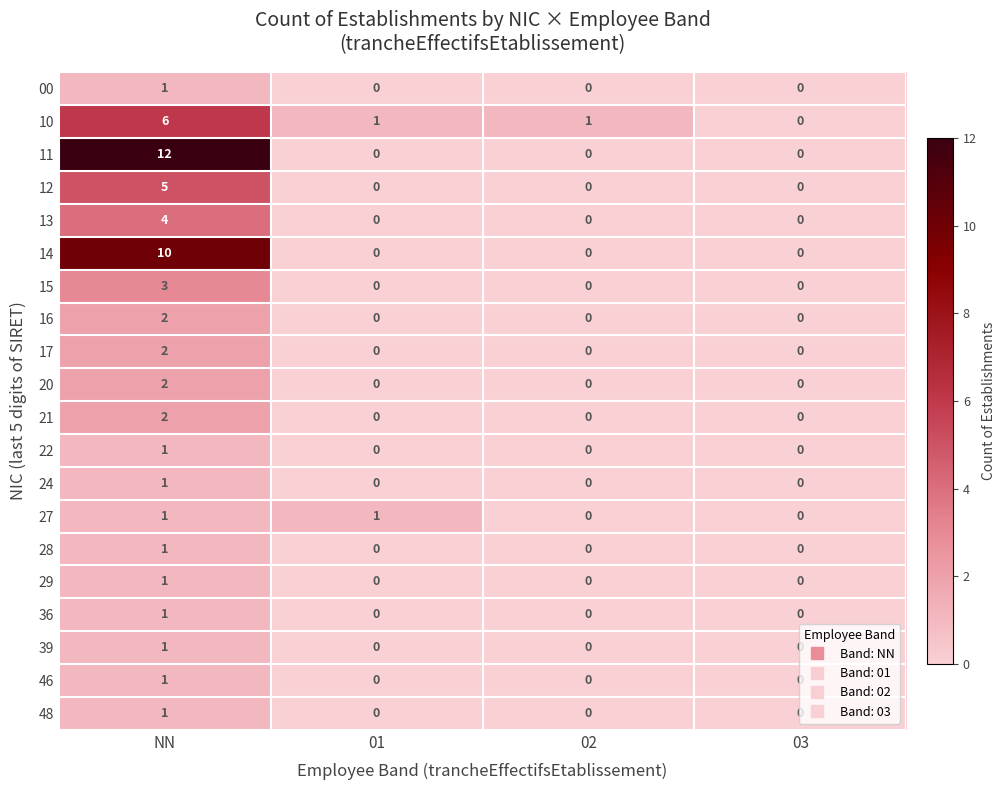

Which series has the largest range (max minus min)?

11